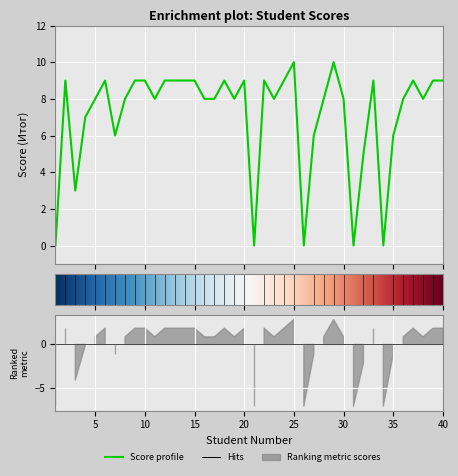

True or false: the data has more than 2 interior local peaks.

True